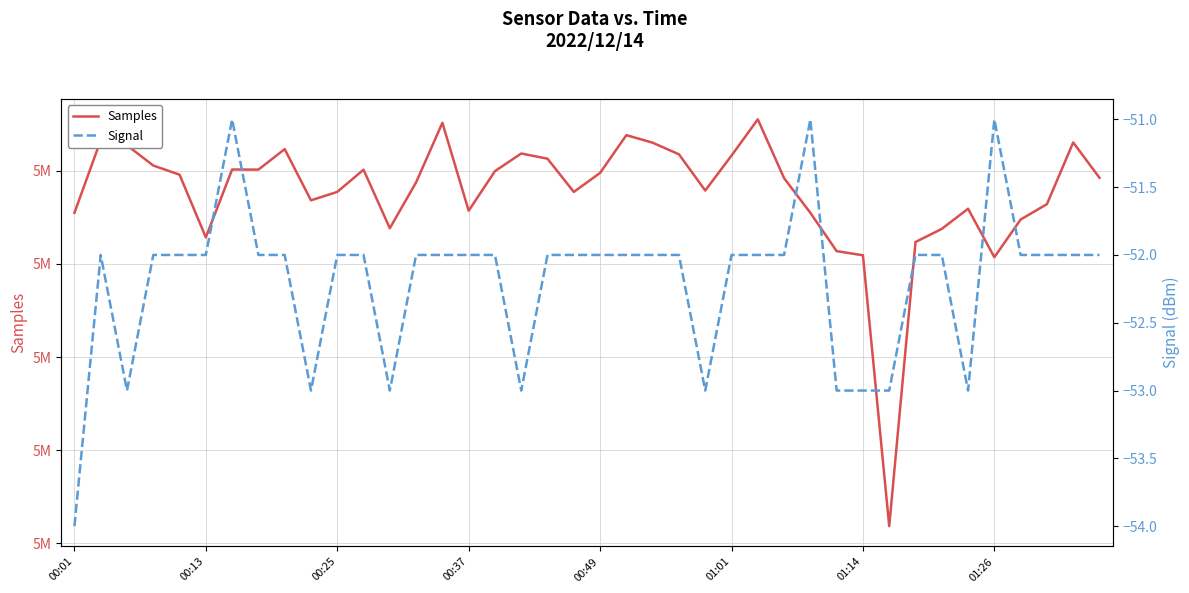

The Samples series shows 5067713 at 00:25. True or false?

True